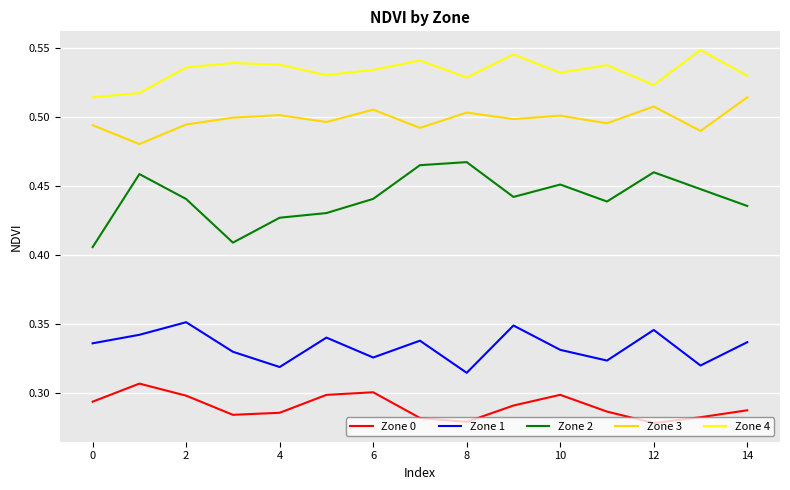

True or false: Zone 1 and Zone 2 cross at least once.

False